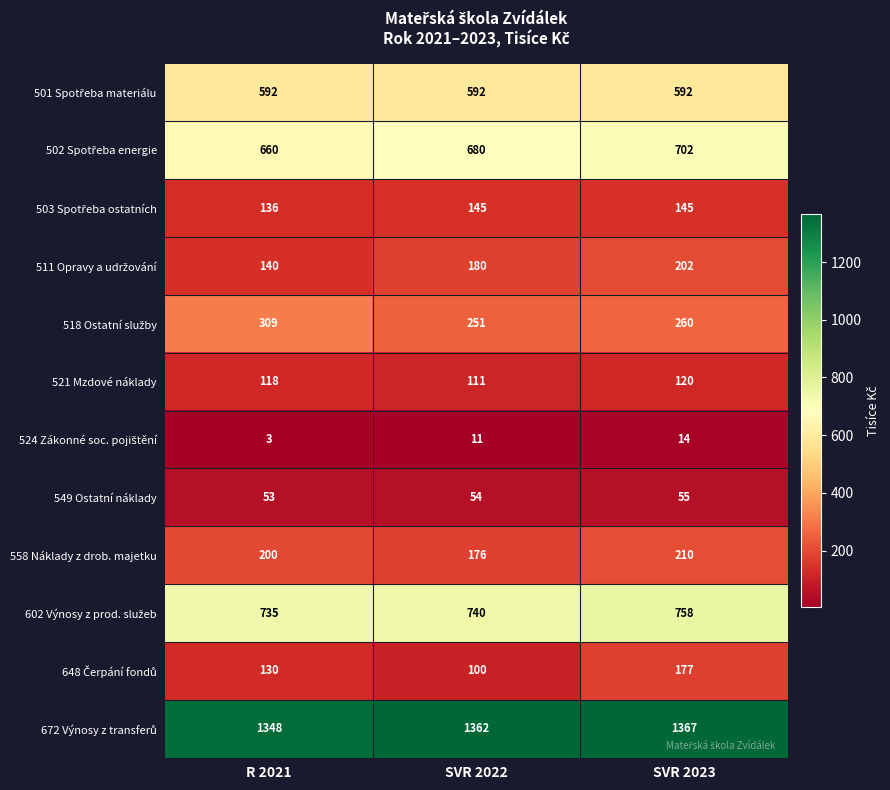

What is the spread (max minus min) of values at R 2021?

1345